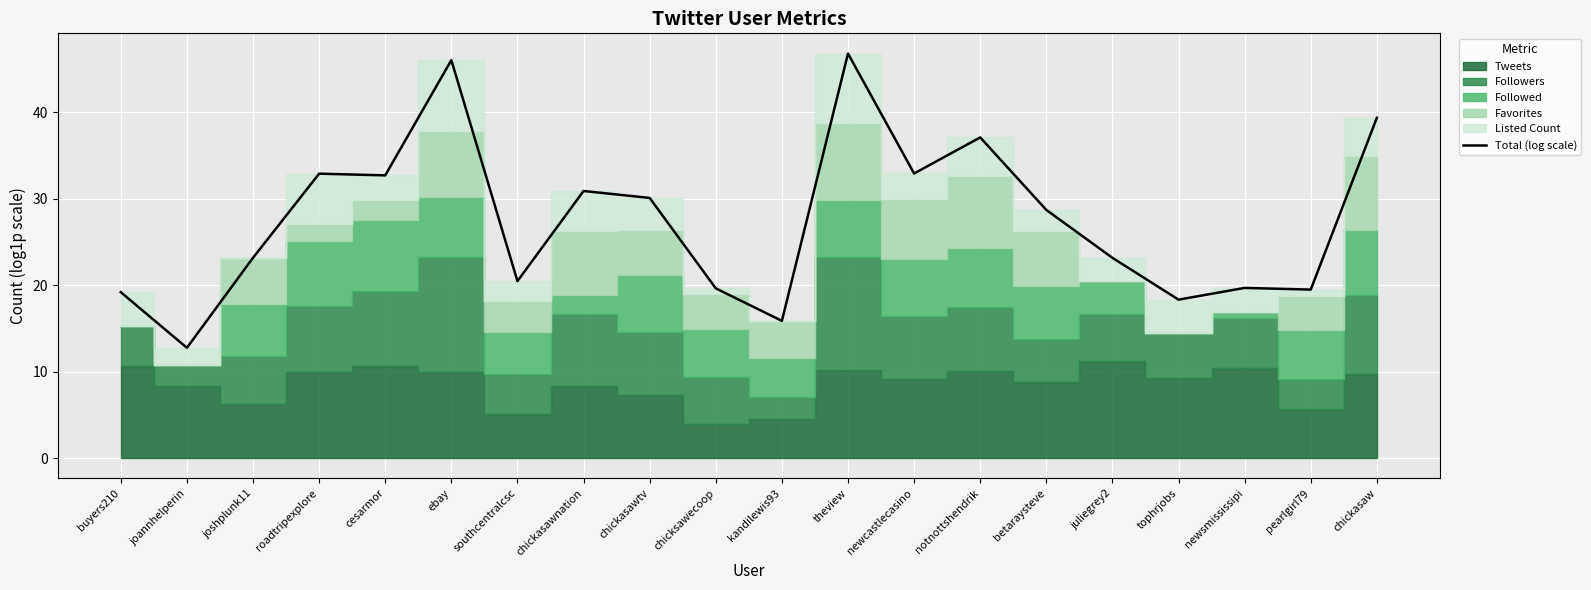

Reading left to right, list all the values displayed in this chart.

buyers210=19.2	joannhelperin=12.8	joshplunk11=23.2	roadtripexplore=32.9	cesarmor=32.7	ebay=46.0	southcentralcsc=20.5	chickasawnation=30.9	chickasawtv=30.1	chicksawecoop=19.6	kandilewis93=15.9	theview=46.8	newcastlecasino=32.9	notnottshendrik=37.1	betaraysteve=28.7	juliegrey2=23.2	tophrjobs=18.3	newsmississipi=19.7	pearlgirl79=19.5	chickasaw=39.3